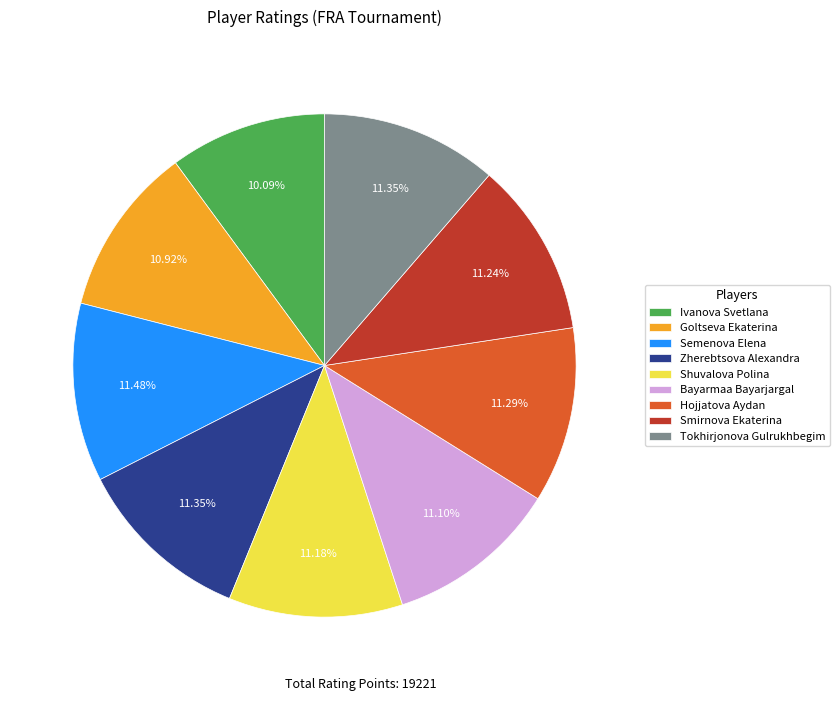

To the nearest percent, what is the difference between the largest and smallest slice percentages?

1%